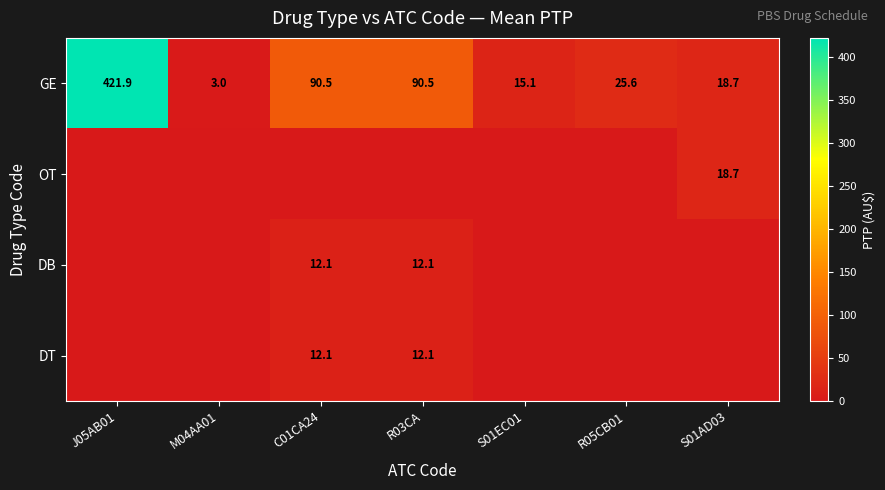

What is the difference between the GE values at M04AA01 and C01CA24?

87.5